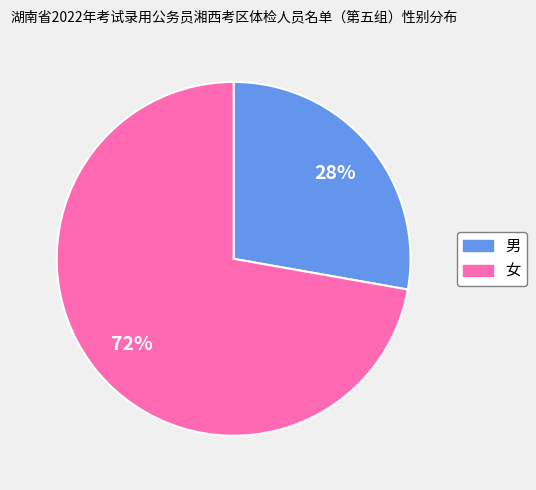

True or false: 男 accounts for 28% of the total.

True